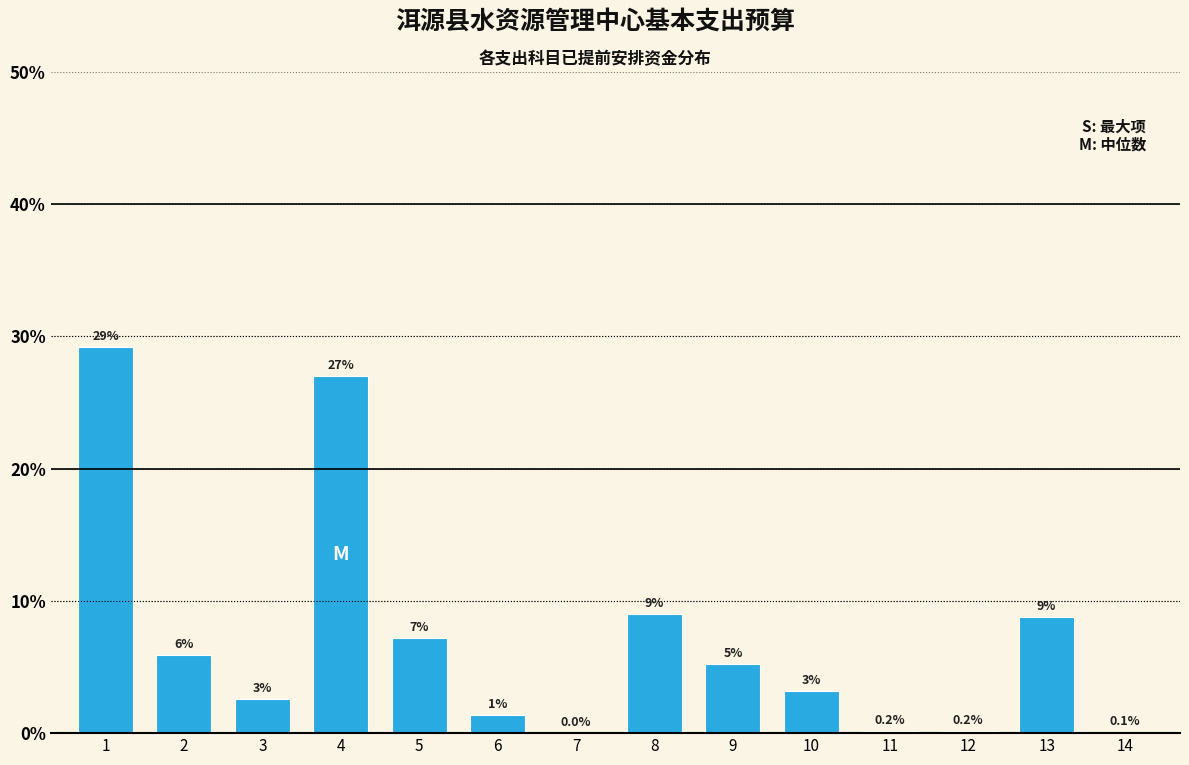

True or false: the data shows 7.2 at 5.

True